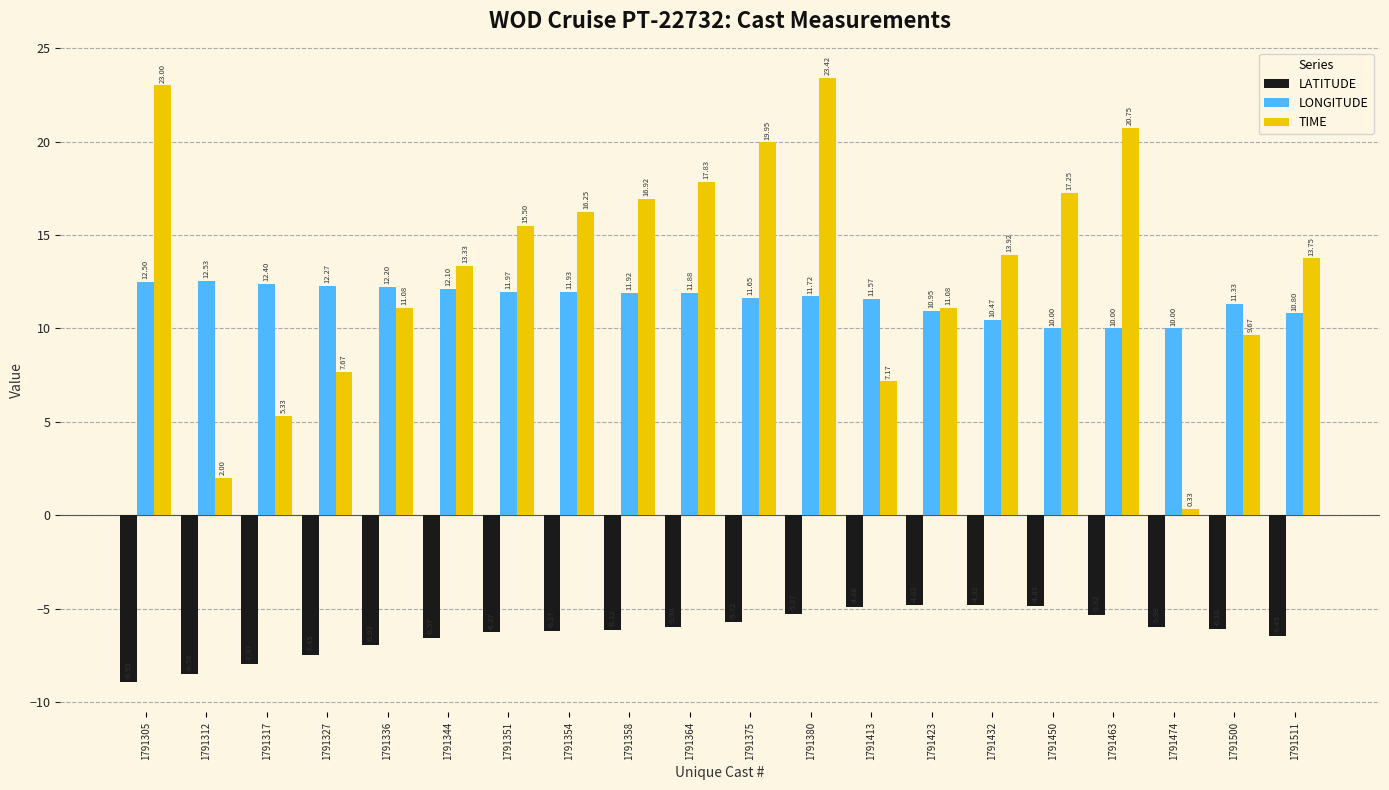

What is the sum of all LATITUDE values?

-125.1